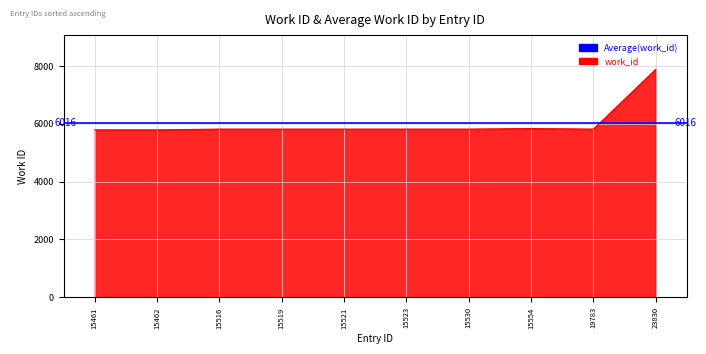

Approximately how many times larger is the value at 15521 compared to 19783?

1.0